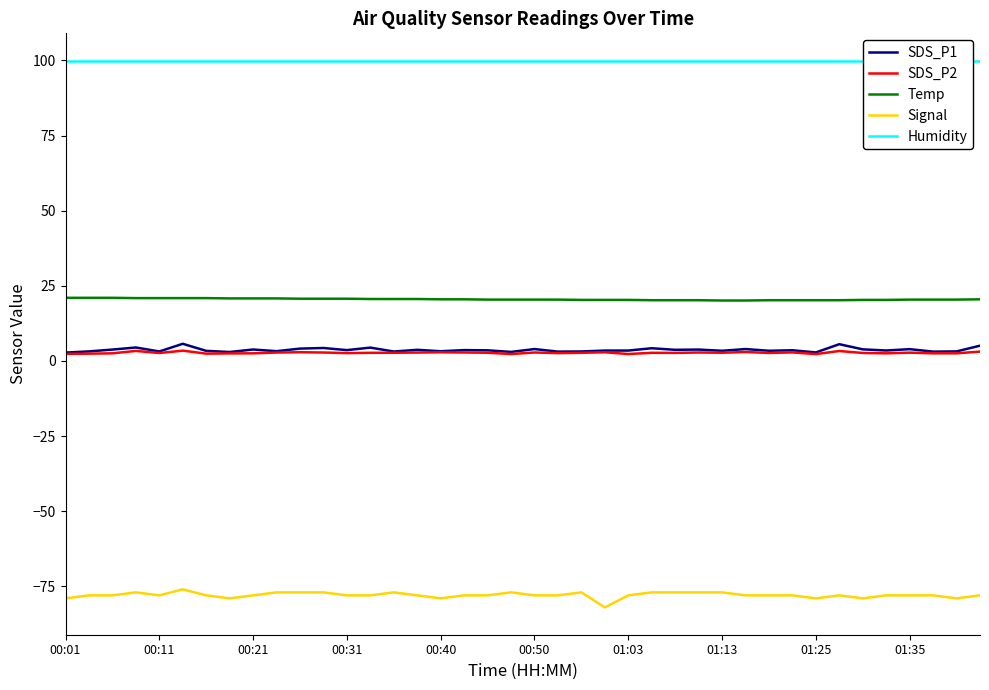

True or false: SDS_P1 and Temp cross at least once.

False